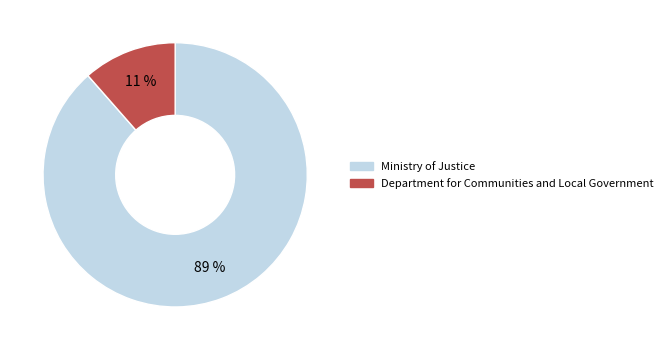

Combined, do Department for Communities and Local Government and Ministry of Justice account for over 50%?

Yes